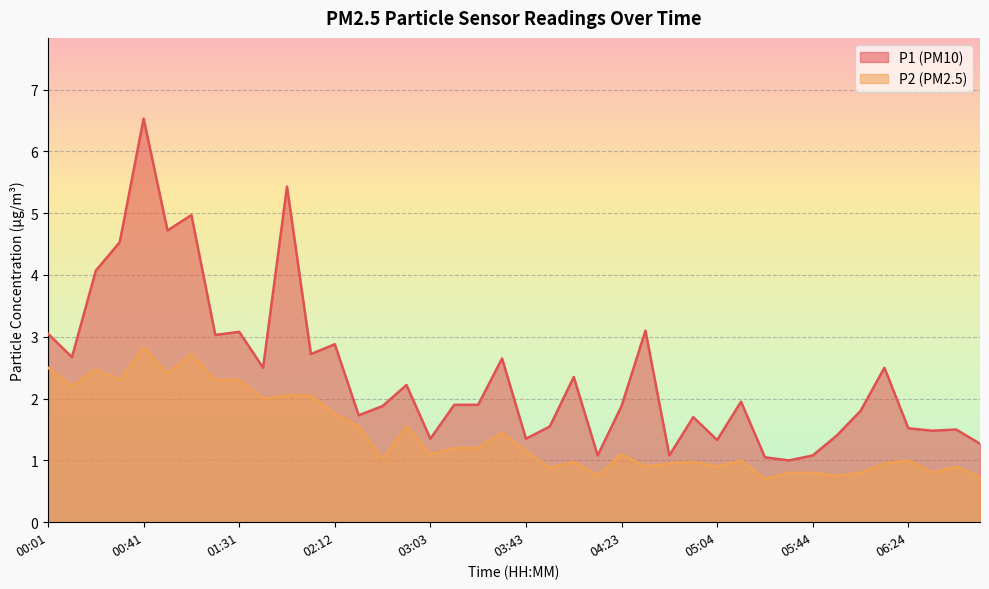

What is the label of the 7th point from the right?

05:54